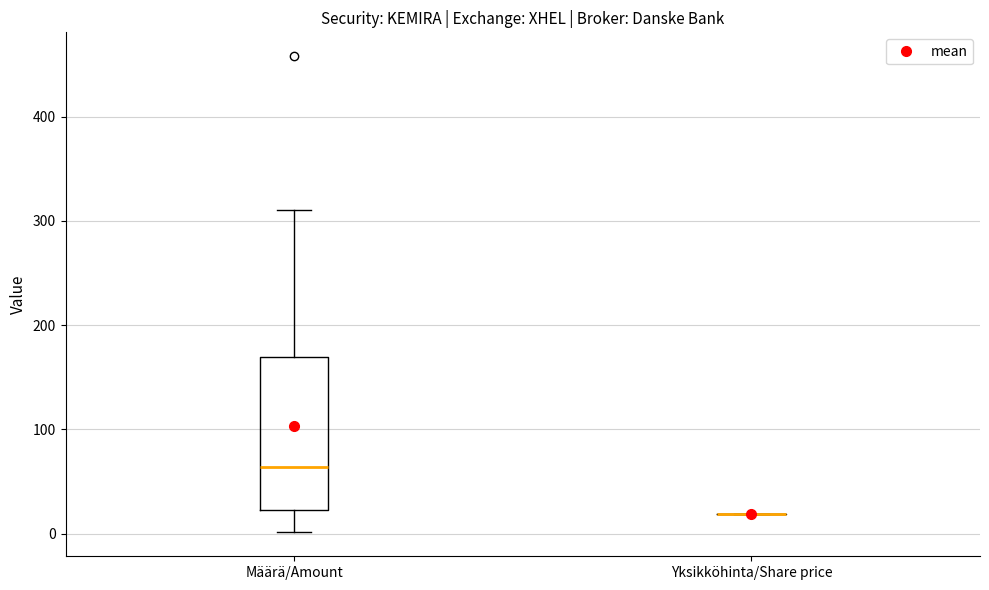

Comparing the boxes themselves (not the whiskers), which one is the tallest?

Määrä/Amount